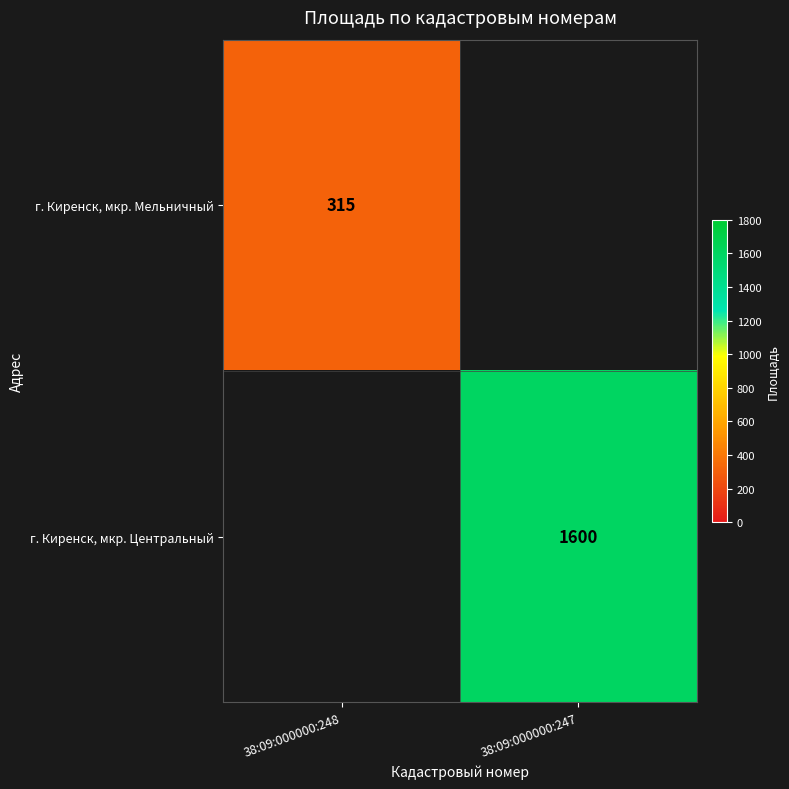

True or false: г. Киренск, мкр. Мельничный has a value of 315 at 38:09:000000:248.

True